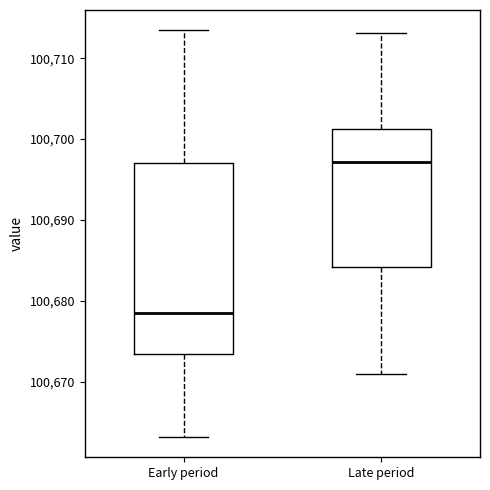

Reading left to right, read every box against the y-axis: the position of its median line, the range the box covers, and the ends of its whiskers. The values are not printed on the chart, so give them approximately, as read against the axis.

Early period: median 100678, box 100673 to 100697, whiskers 100663 to 100713
Late period: median 100697, box 100684 to 100701, whiskers 100671 to 100713